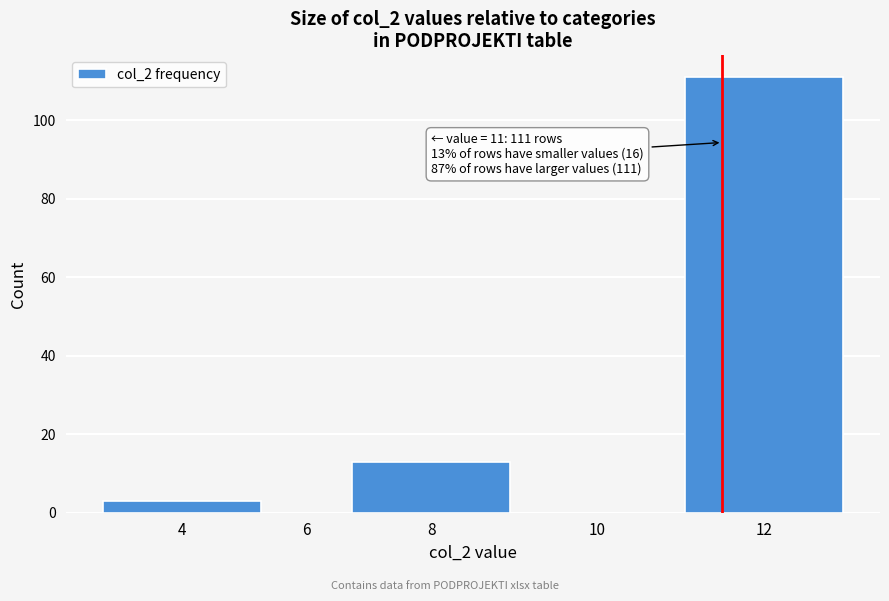

Reading left to right, list all the values displayed in this chart.

4=3	6=0	8=13	10=0	12=111